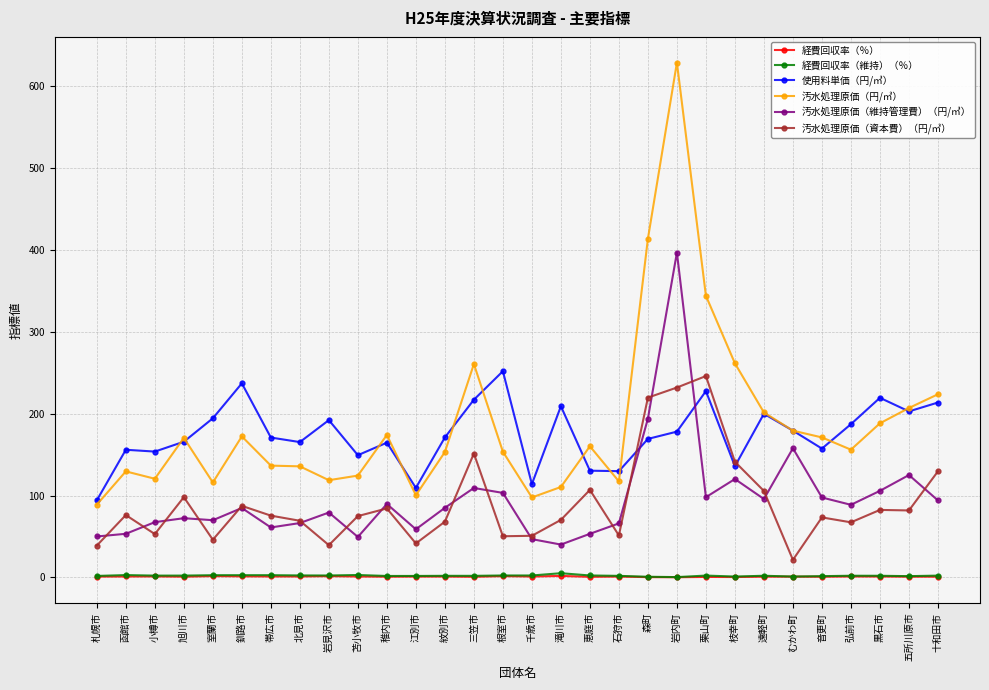

At how many categories does at least one series exceed 316?

3